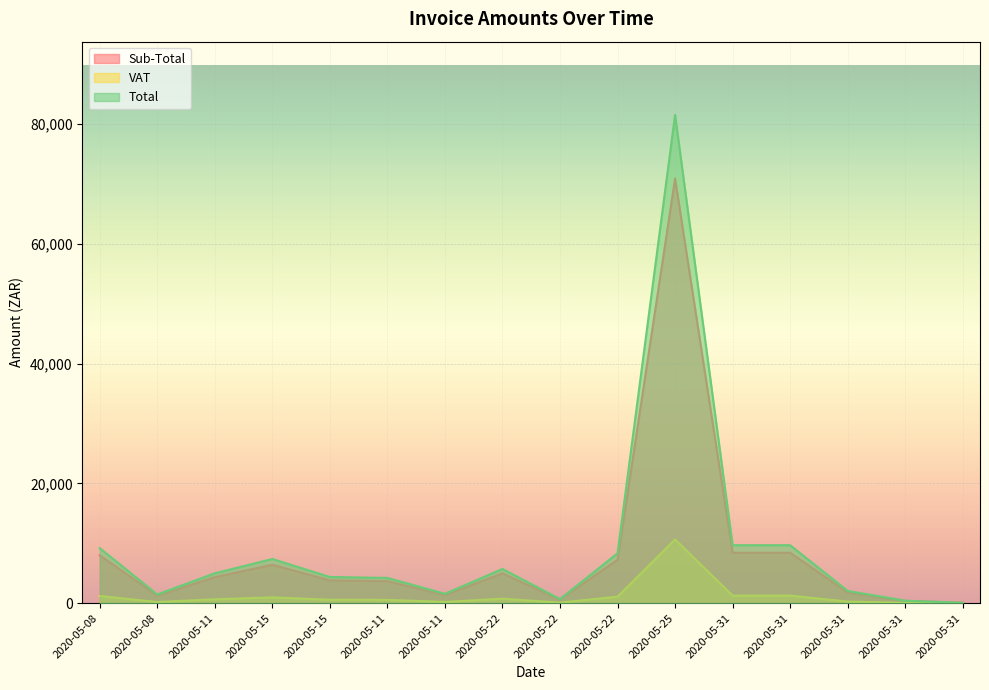

How many lines are shown in the chart?

3